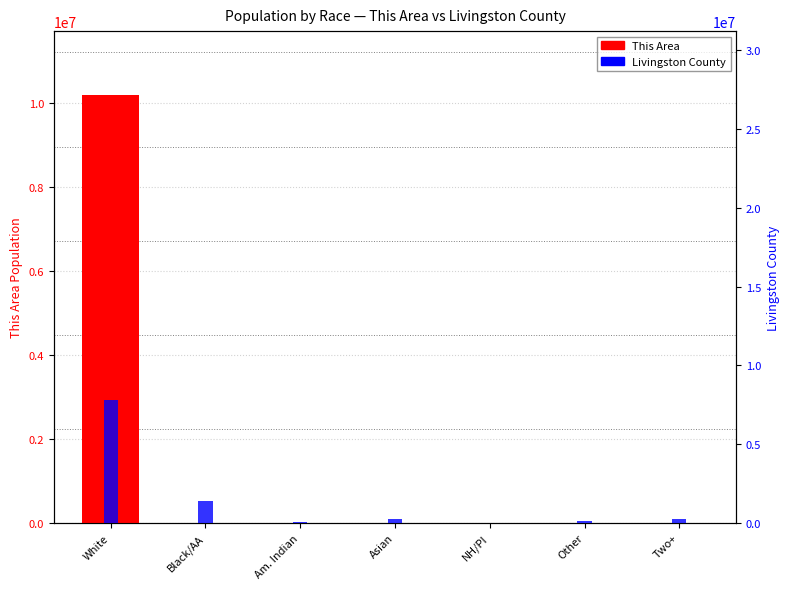

At which label does This Area reach its minimum?

NH/PI